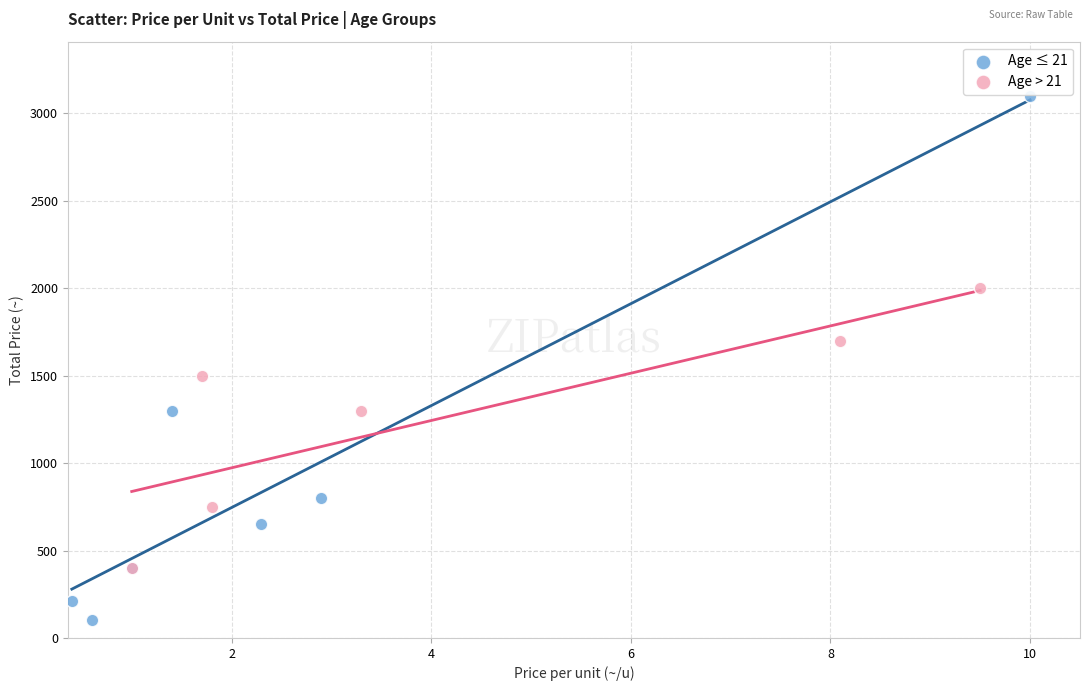

What are all the series names shown in the legend?

Age ≤ 21, Age > 21